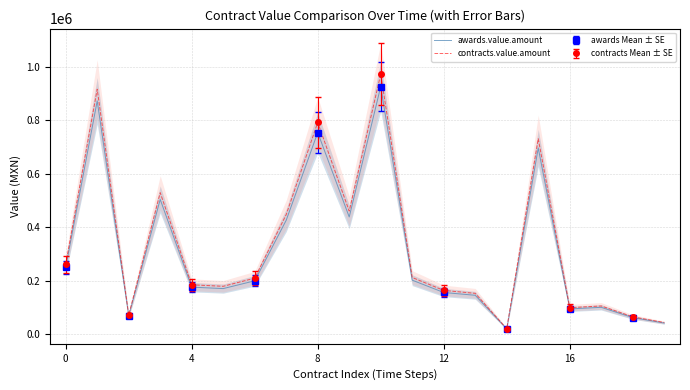

Reading right to left, list all the values displayed in this chart.

awards.value.amount: 42000.0	62281.8	100800.0	94793.1	696200.0	19991.2	145749.4	156210.0	202163.2	925921.3	438414.5	754059.7	426187.6	199825.5	170790.0	176180.0	503966.8	68730.0	872261.5	249618.0
contracts.value.amount: 44100.0	65395.9	105840.0	99532.8	731010.0	20990.8	153036.9	164020.5	212271.4	972217.4	460335.2	791762.7	447496.9	209816.7	179329.5	184989.0	529165.2	72166.5	915874.6	262098.9